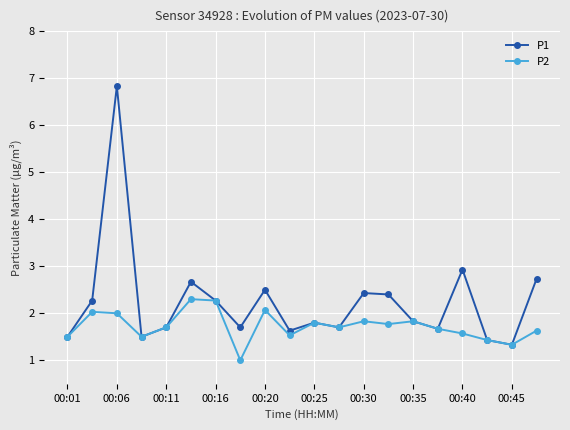

Does the chart display data point markers on the line(s)?

Yes